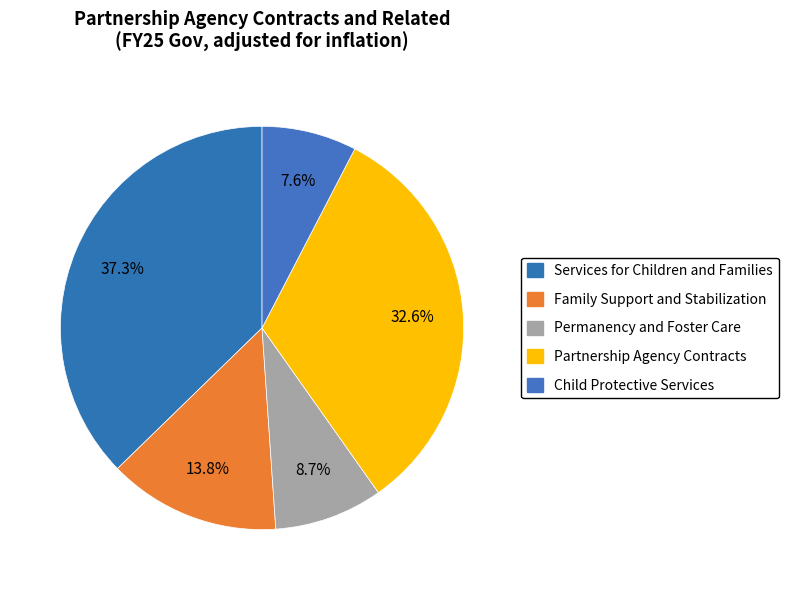

To the nearest percent, what is the average slice percentage?

20%